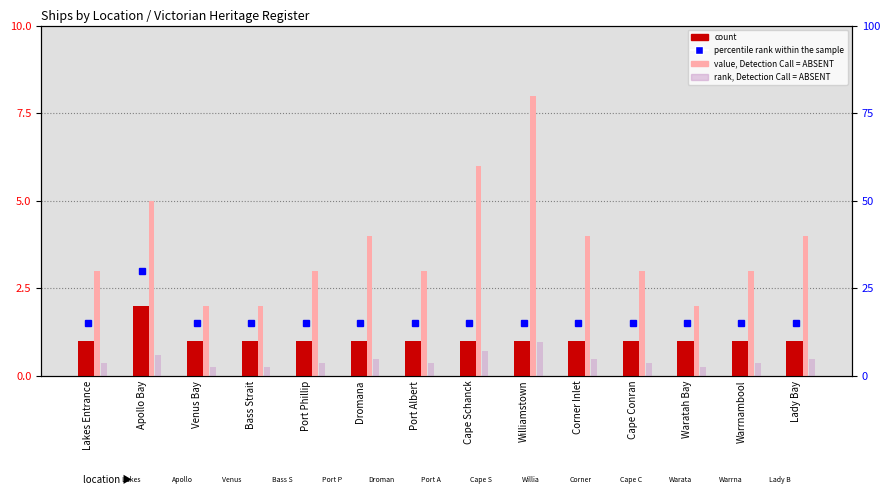

At which category does the chart reach its minimum across all series?

Lakes Entrance